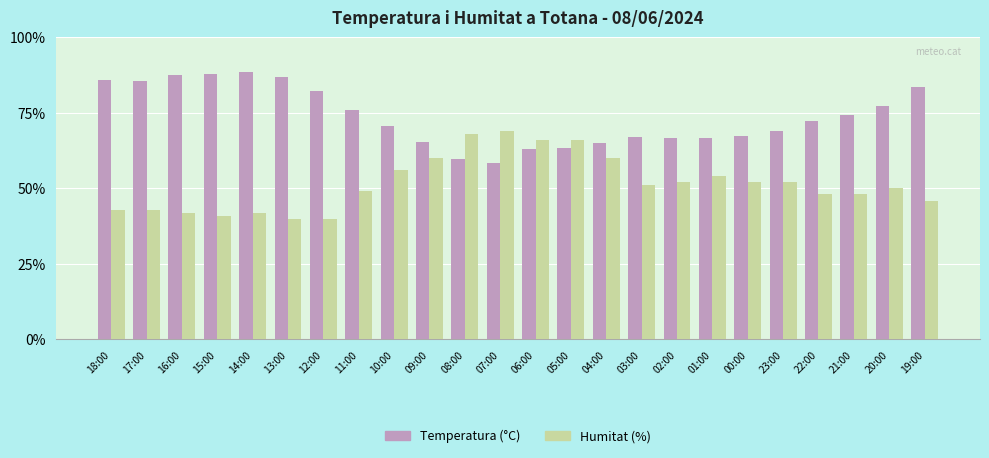

Which series has the largest total across all categories?

Temperatura (°C)